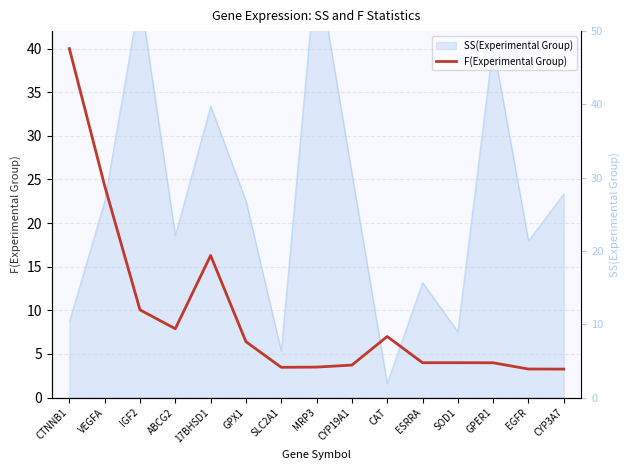

Rank the categories by value from lowest to highest.

CYP3A7, EGFR, SLC2A1, MRP3, CYP19A1, GPER1, ESRRA, SOD1, GPX1, CAT, ABCG2, IGF2, 17BHSD1, VEGFA, CTNNB1